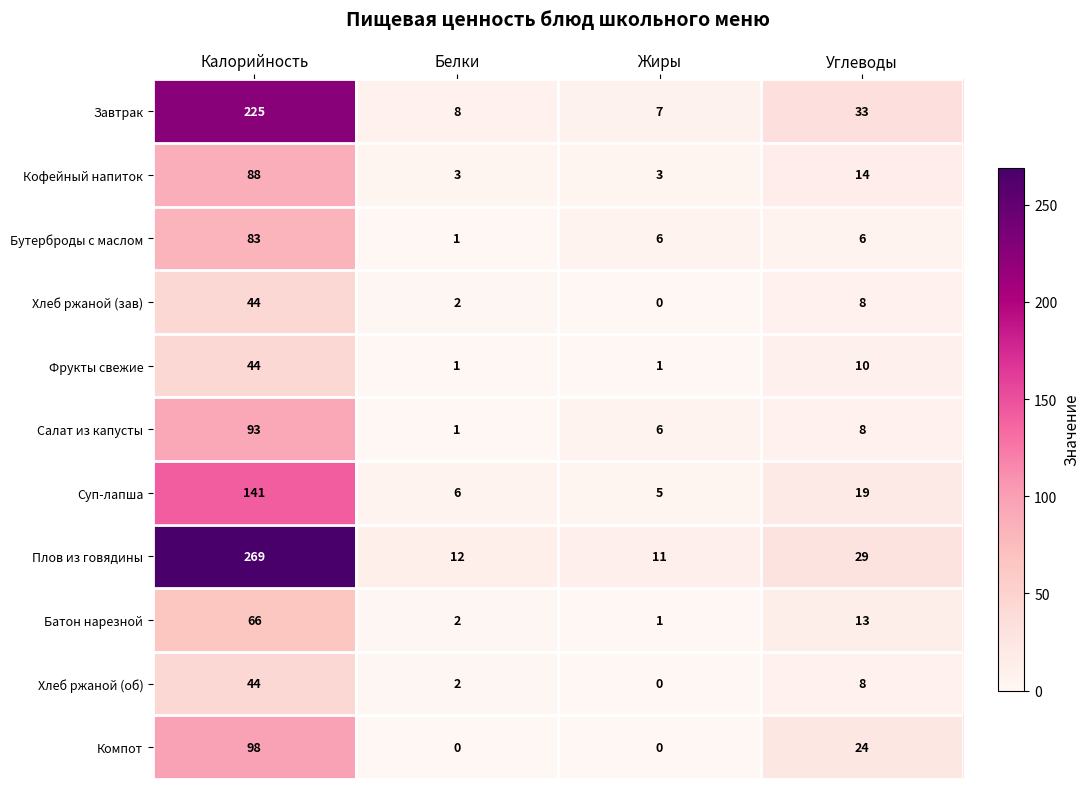

The value of Хлеб ржаной (об) at Жиры is 0. True or false?

True